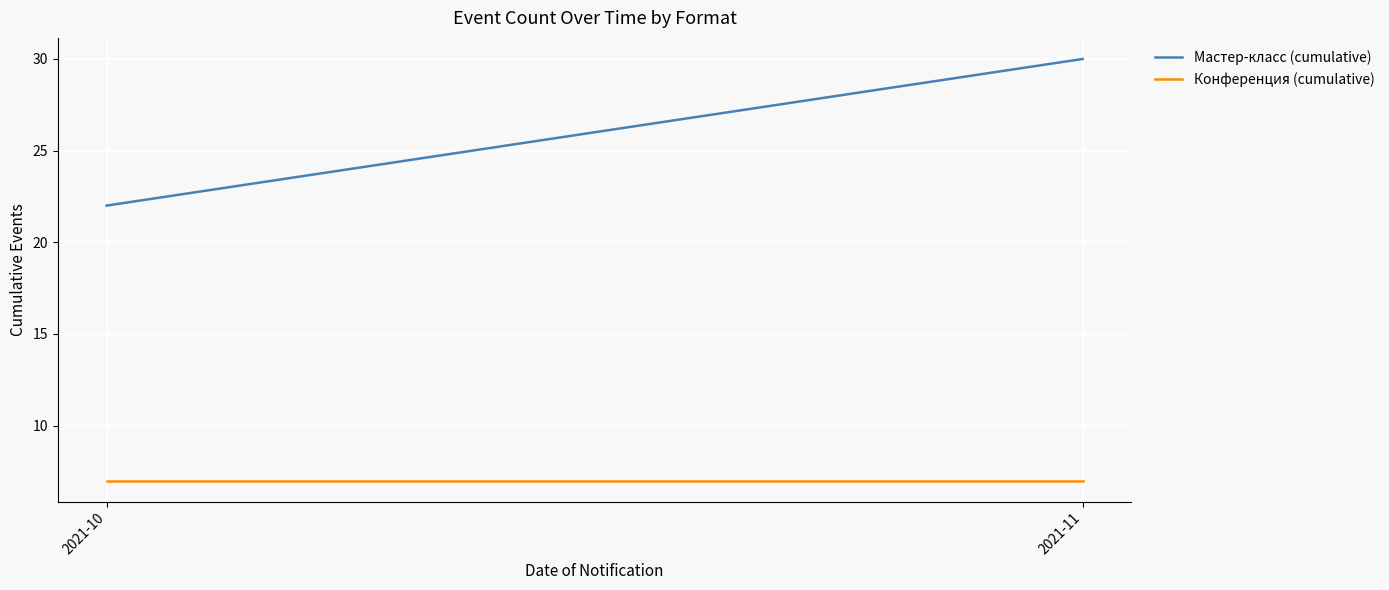

Which series has the largest range (max minus min)?

Мастер-класс (cumulative)